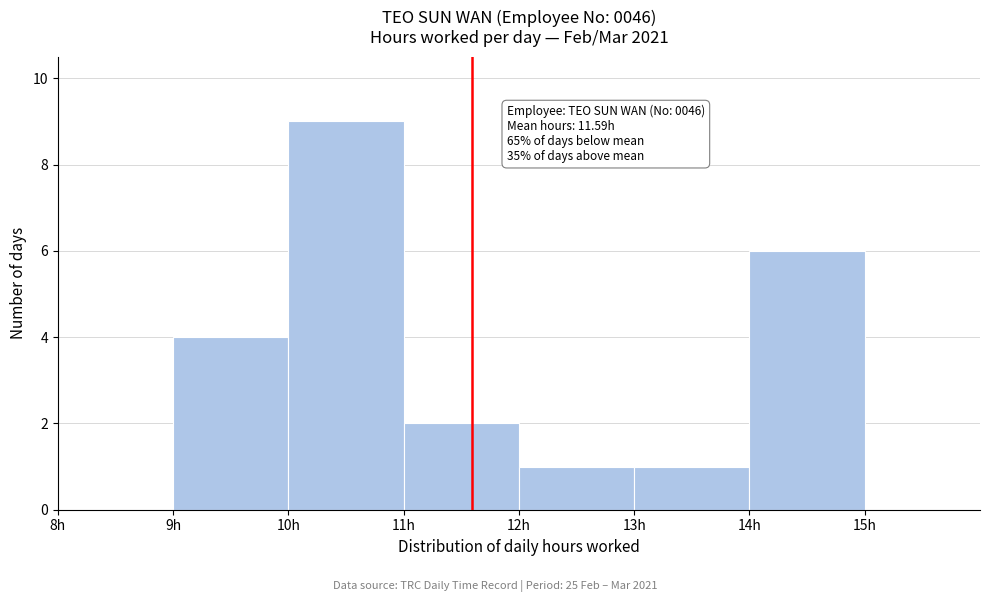

Over which range of the x-axis is the bar tallest?

10 to 11